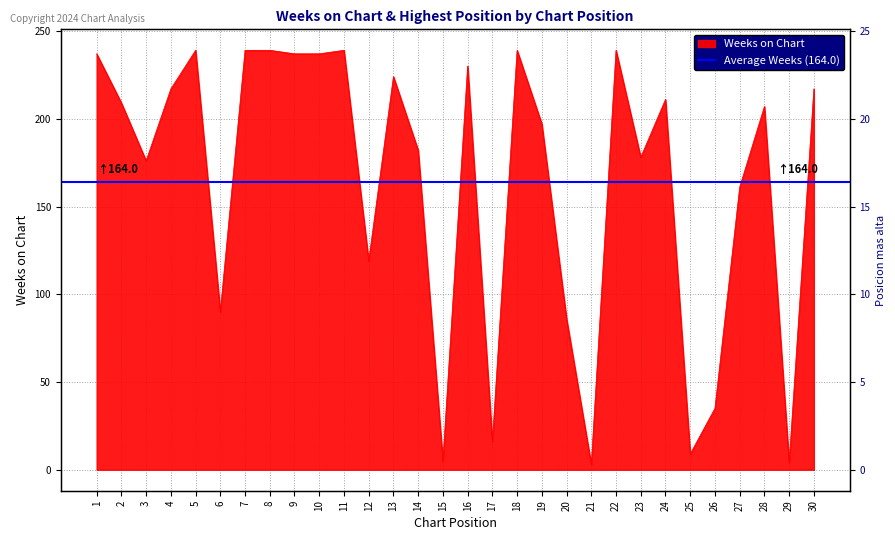

Which category has the lowest value across all series?

21